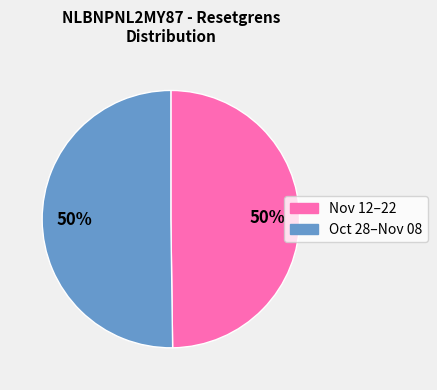

How many segments does this pie chart have?

2